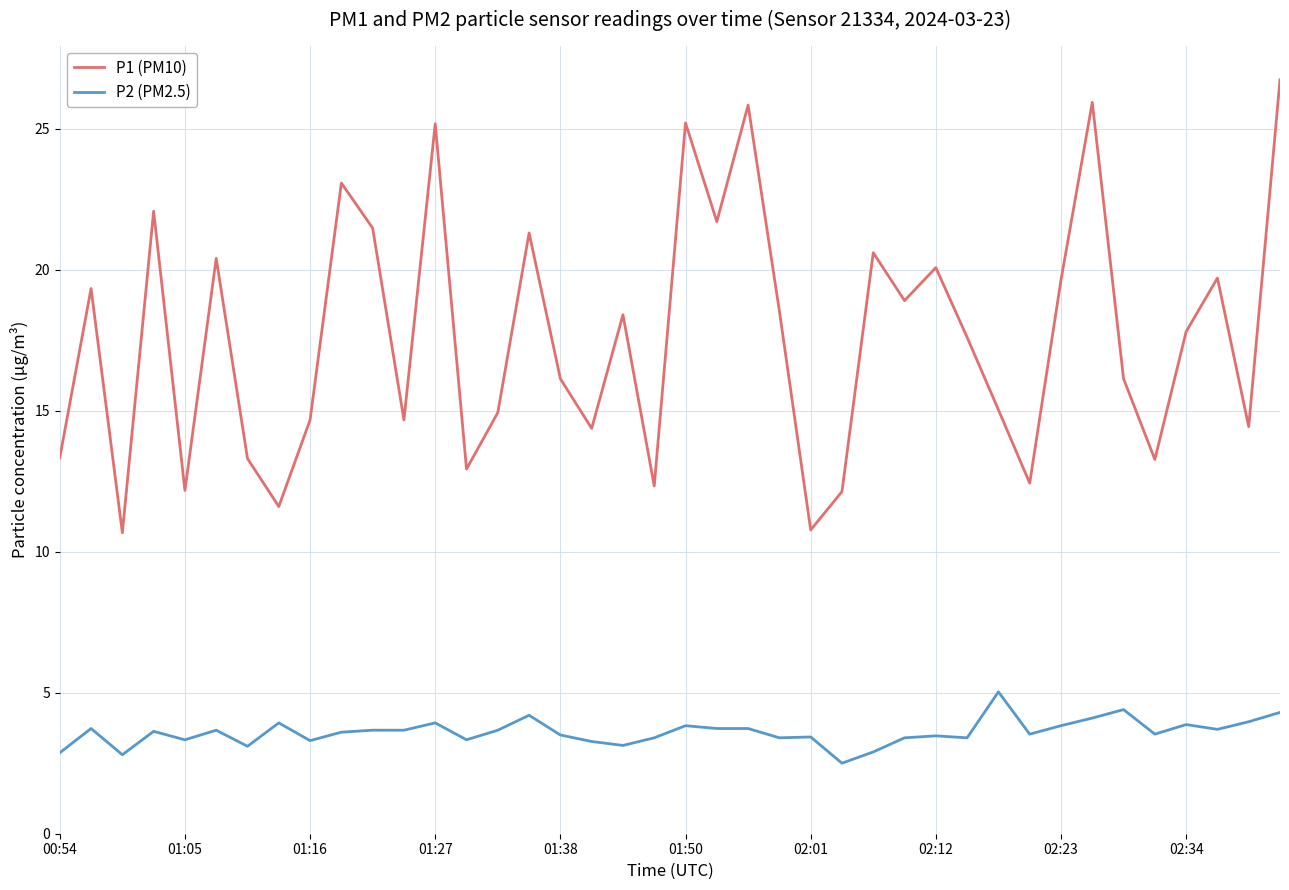

Which series has the largest range (max minus min)?

P1 (PM10)